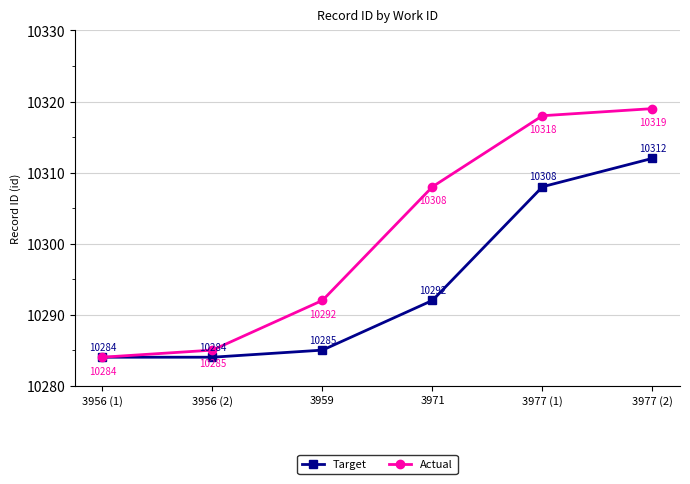

Which series has the largest total across all categories?

Actual